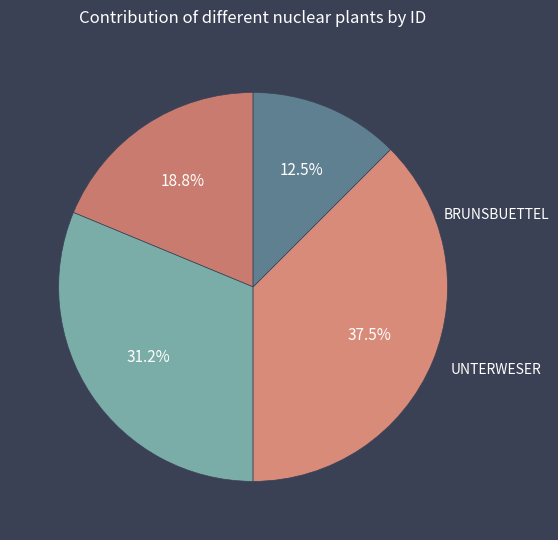

How many segments does this pie chart have?

4